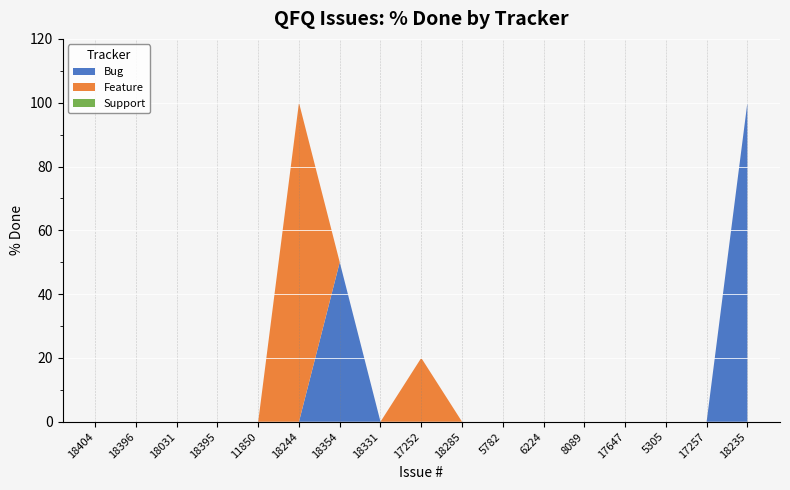

Reading left to right, list all the values displayed in this chart.

Bug: 0	0	0	0	0	0	50	0	0	0	0	0	0	0	0	0	100
Feature: 0	0	0	0	0	100	0	0	20	0	0	0	0	0	0	0	0
Support: 0	0	0	0	0	0	0	0	0	0	0	0	0	0	0	0	0